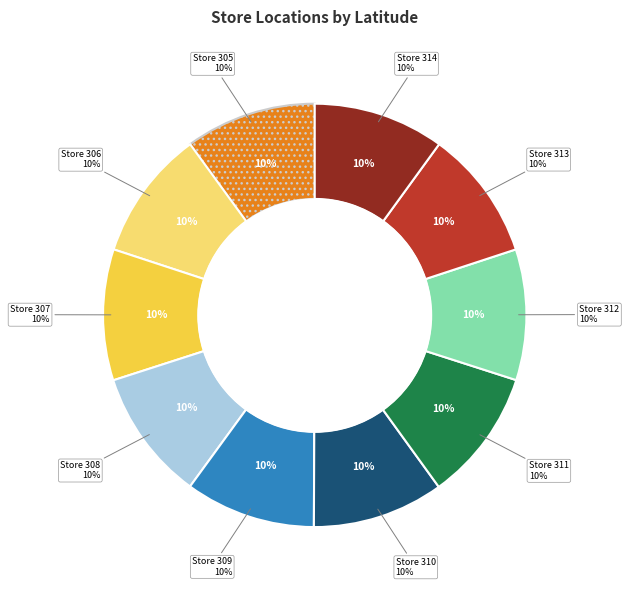

To the nearest percent, what is the combined percentage of 314 and 308?

20%